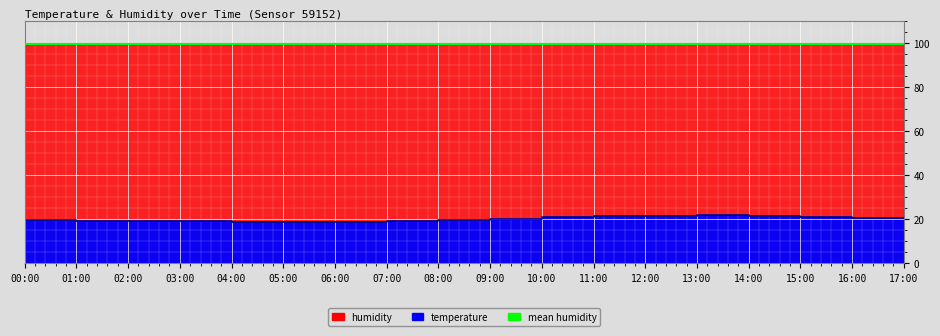

What is the ratio of the value at 12:00 to the value at 01:00?

1.1